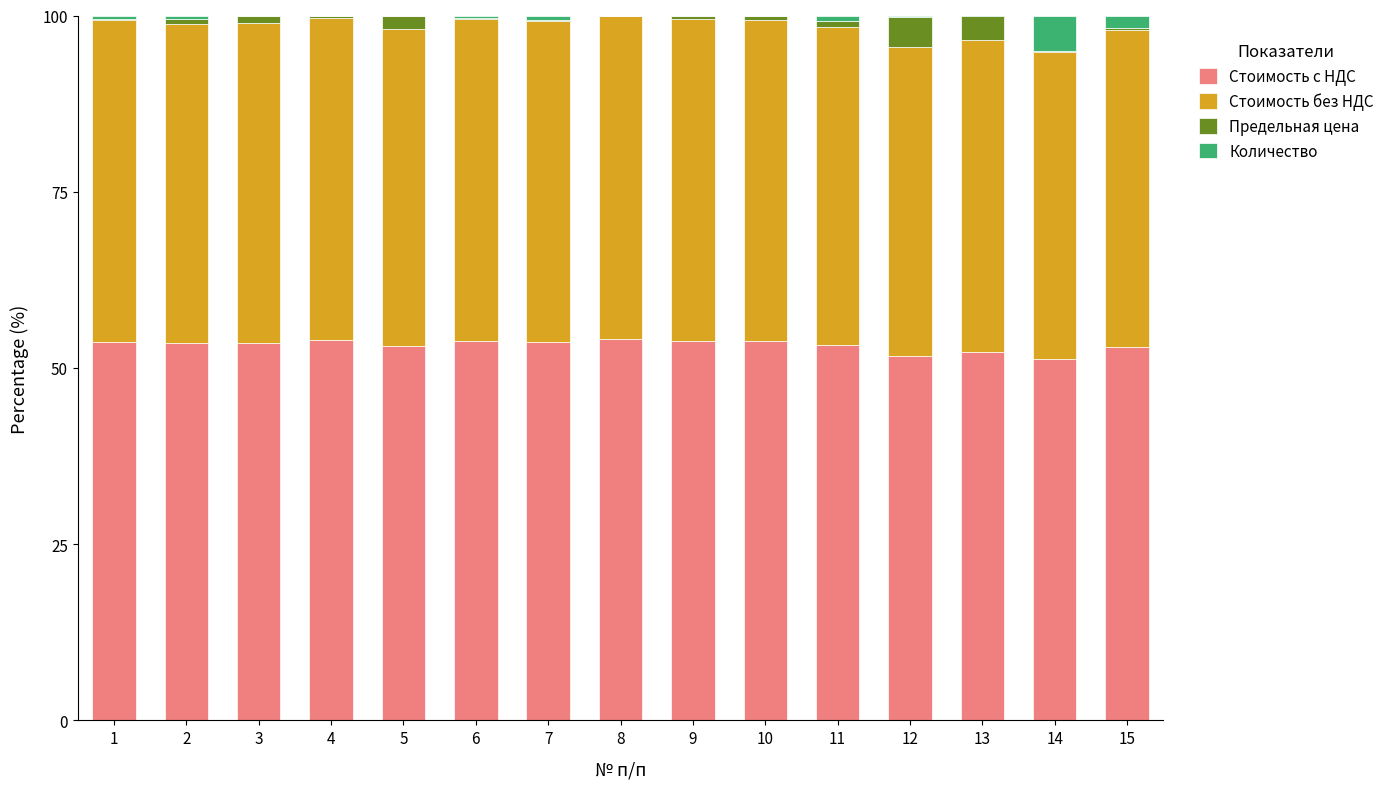

What is the highest value of the Стоимость с НДС series?

54.1